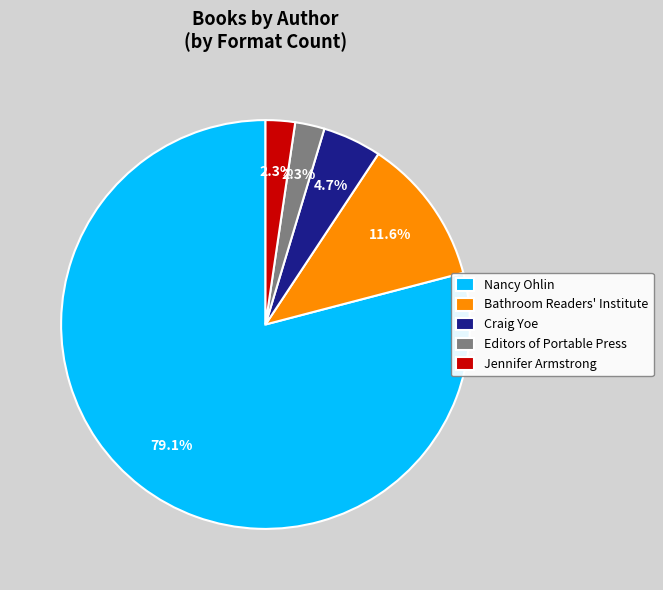

Which slice represents more than half of the pie?

Nancy Ohlin